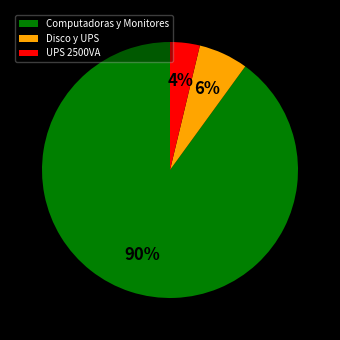

True or false: Computadoras y Monitores accounts for 84% of the total.

False